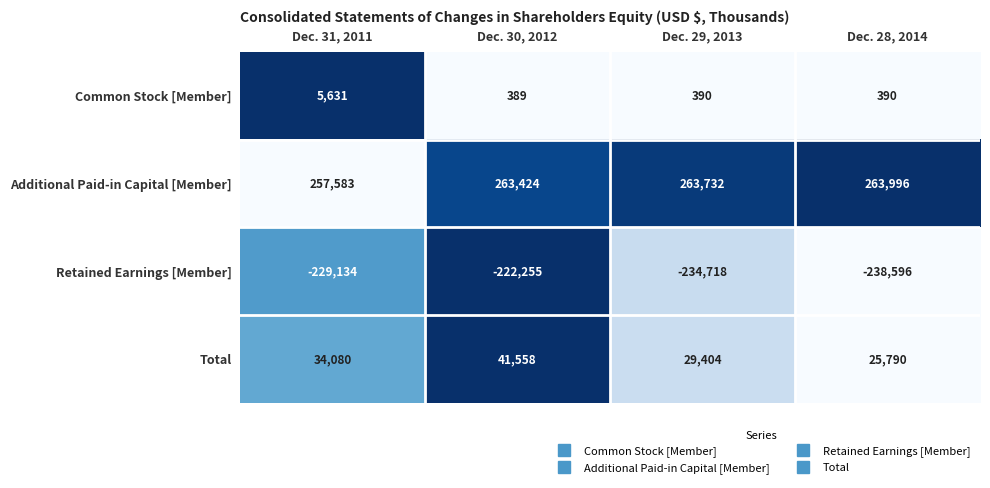

Which label corresponds to the smallest value in the chart?

Dec. 28, 2014